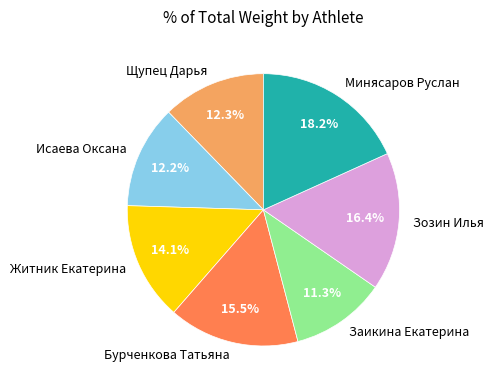

What is the smallest slice in the pie chart?

Заикина Екатерина